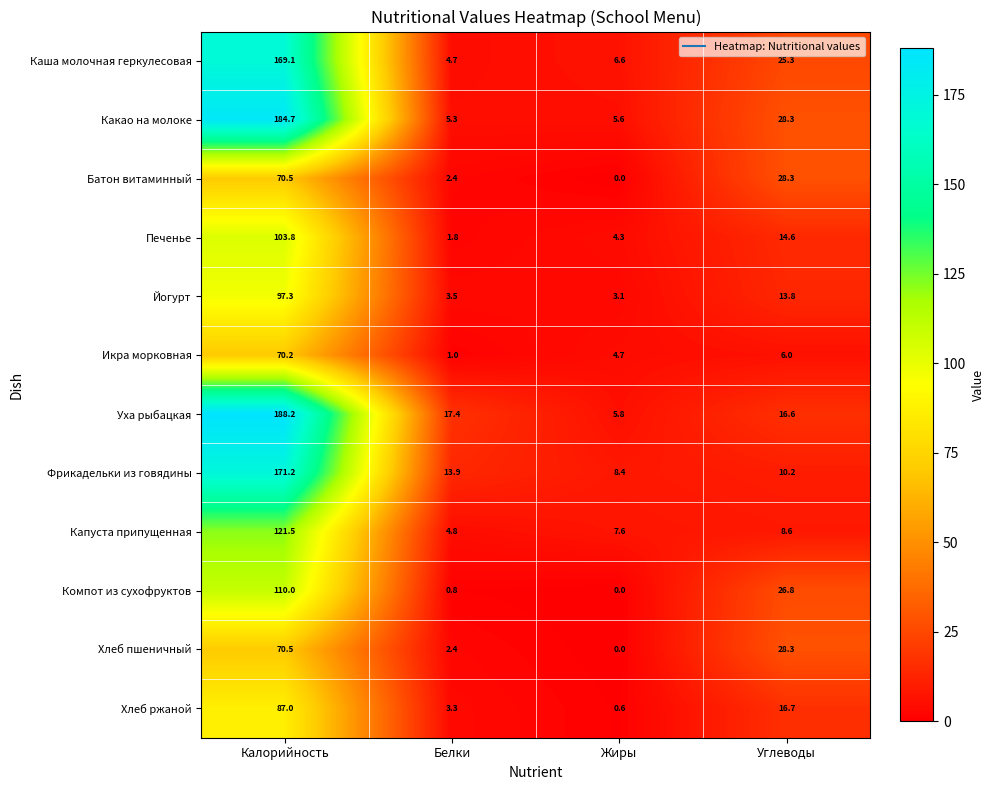

What is the difference between the highest and lowest values at Жиры?

8.4